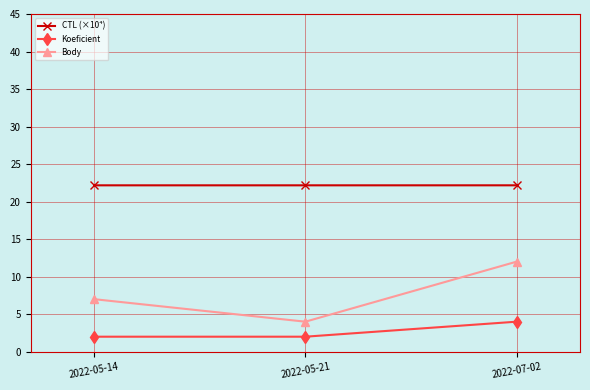

Reading left to right, extract all data points from this chart.

CTL (×10⁴): 2022-05-14=22.2	2022-05-21=22.2	2022-07-02=22.2
Koeficient: 2022-05-14=2.0	2022-05-21=2.0	2022-07-02=4.0
Body: 2022-05-14=7.0	2022-05-21=4.0	2022-07-02=12.0